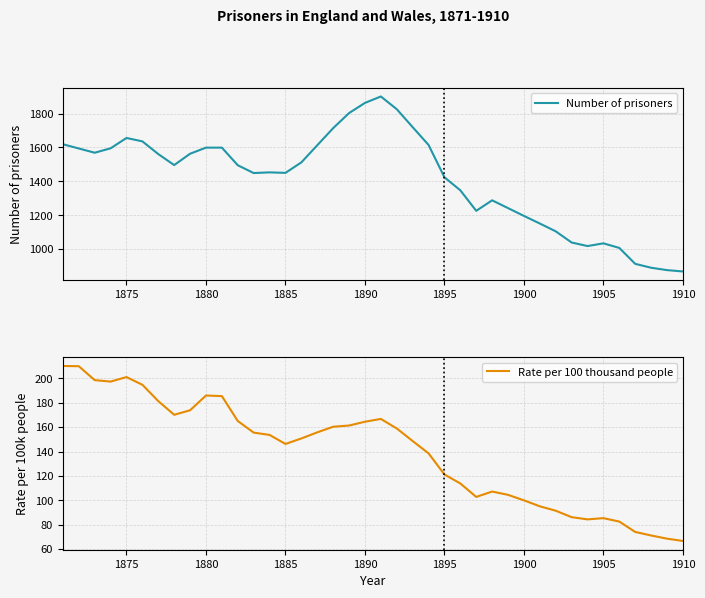

Reading left to right, transcribe all the data shown in this chart.

Number of prisoners: 1619.0	1594.0	1569.0	1595.0	1656.0	1636.0	1561.0	1496.0	1563.0	1599.0	1599.0	1495.0	1449.0	1453.0	1450.0	1512.0	1613.0	1714.0	1803.0	1863.0	1901.0	1826.0	1720.0	1615.0	1424.0	1347.0	1226.0	1288.0	1242.0	1196.0	1151.0	1105.0	1039.0	1018.0	1034.0	1007.0	913.0	890.0	876.0	868.0
Rate per 100 thousand people: 210.1	209.9	198.5	197.3	201.0	194.7	181.3	170.1	173.8	185.9	185.4	165.0	155.5	153.6	146.2	150.7	155.7	160.3	161.3	164.4	166.7	158.9	148.6	138.5	121.2	113.8	102.8	107.2	104.5	100.0	95.1	91.5	86.2	84.4	85.4	82.6	74.1	71.2	68.6	66.7